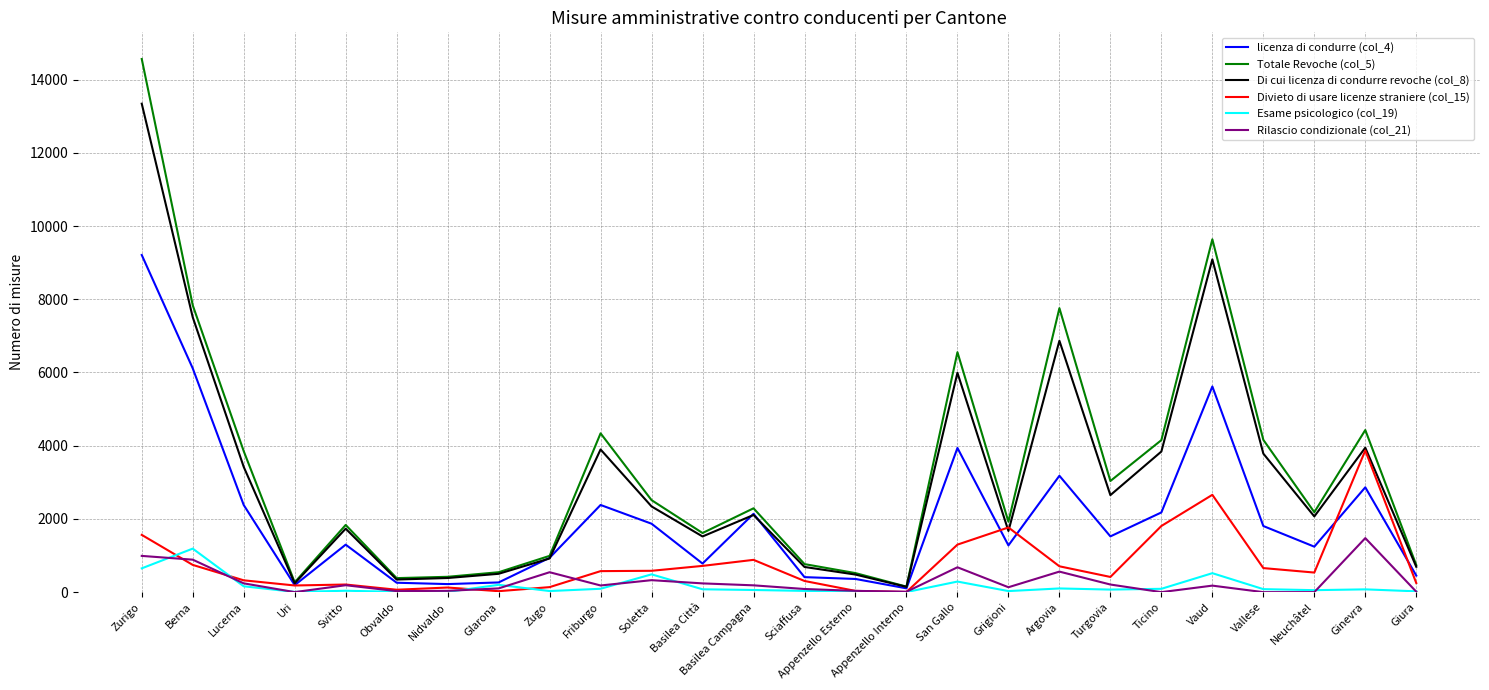

At which category does the chart reach its peak across all series?

Zurigo